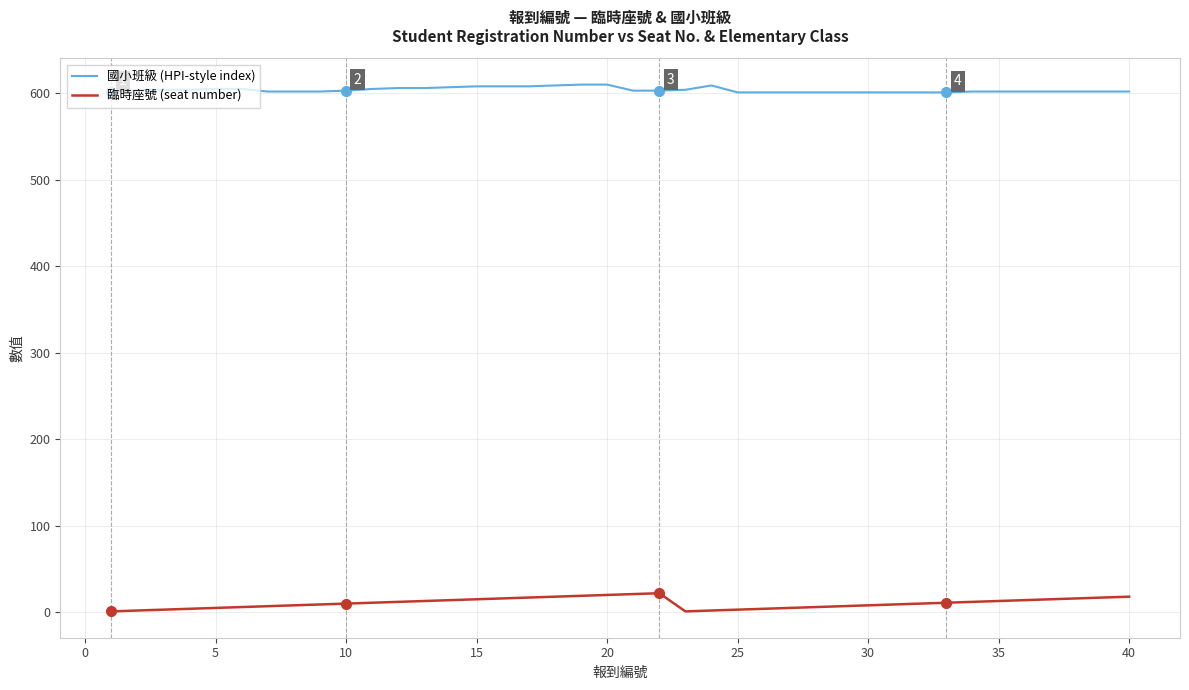

Does the chart display data point markers on the line(s)?

No